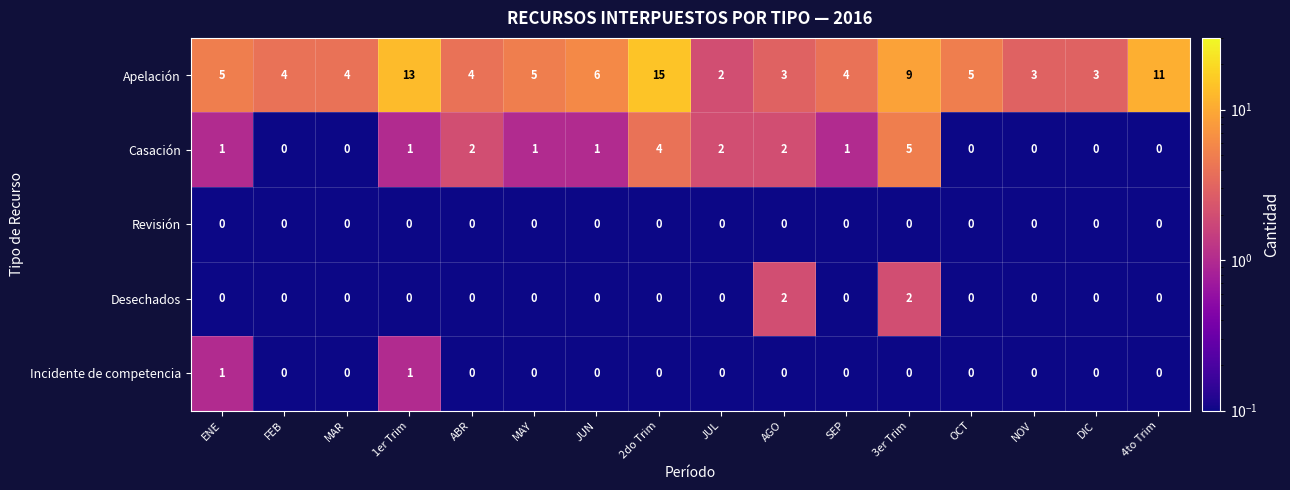

List the series in order of their peak value, lowest first.

Revisión, Incidente de competencia, Desechados, Casación, Apelación